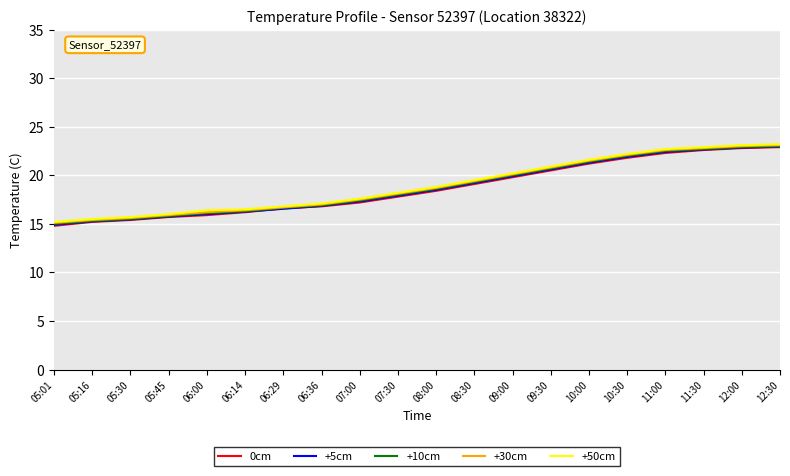

Between which two adjacent categories do +5cm and 0cm first intersect?

06:14 and 06:29